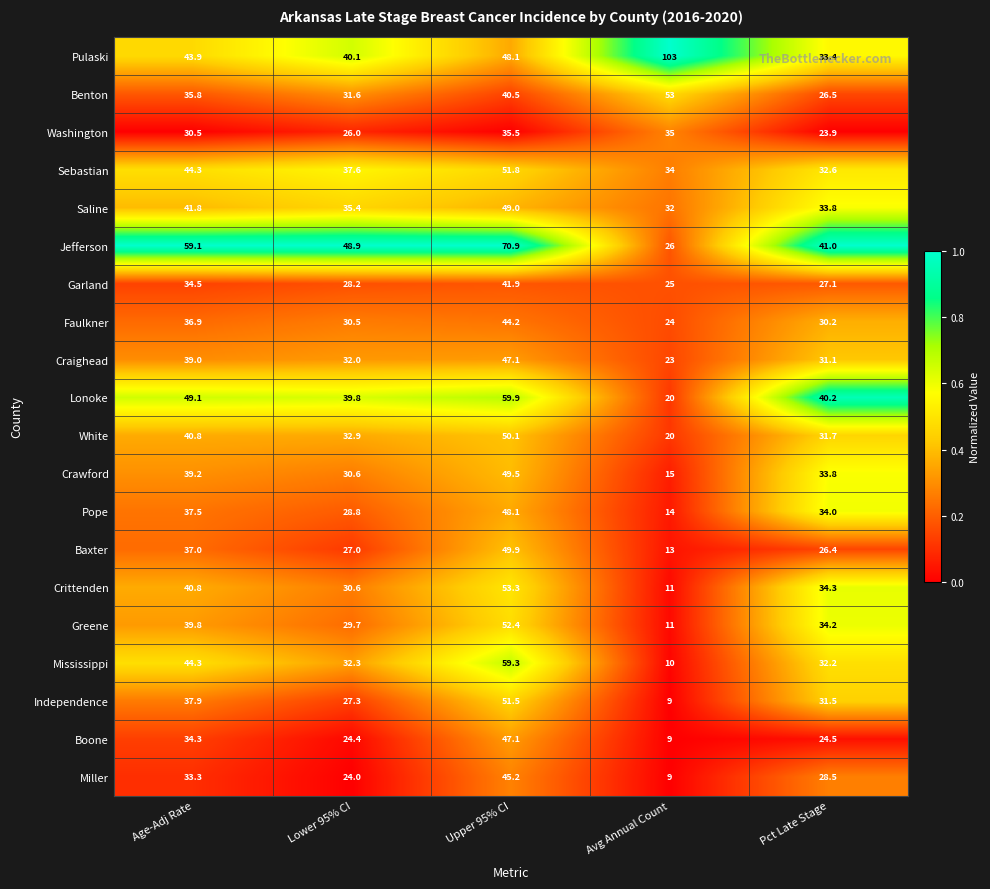

What is the difference between the Boone values at Lower 95% CI and Upper 95% CI?

22.7